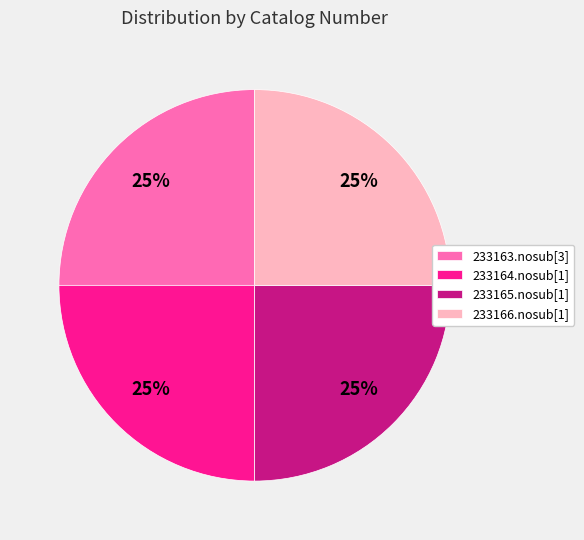

What is the ratio of the value at 233163.nosub[3] to the value at 233165.nosub[1]?

1.0